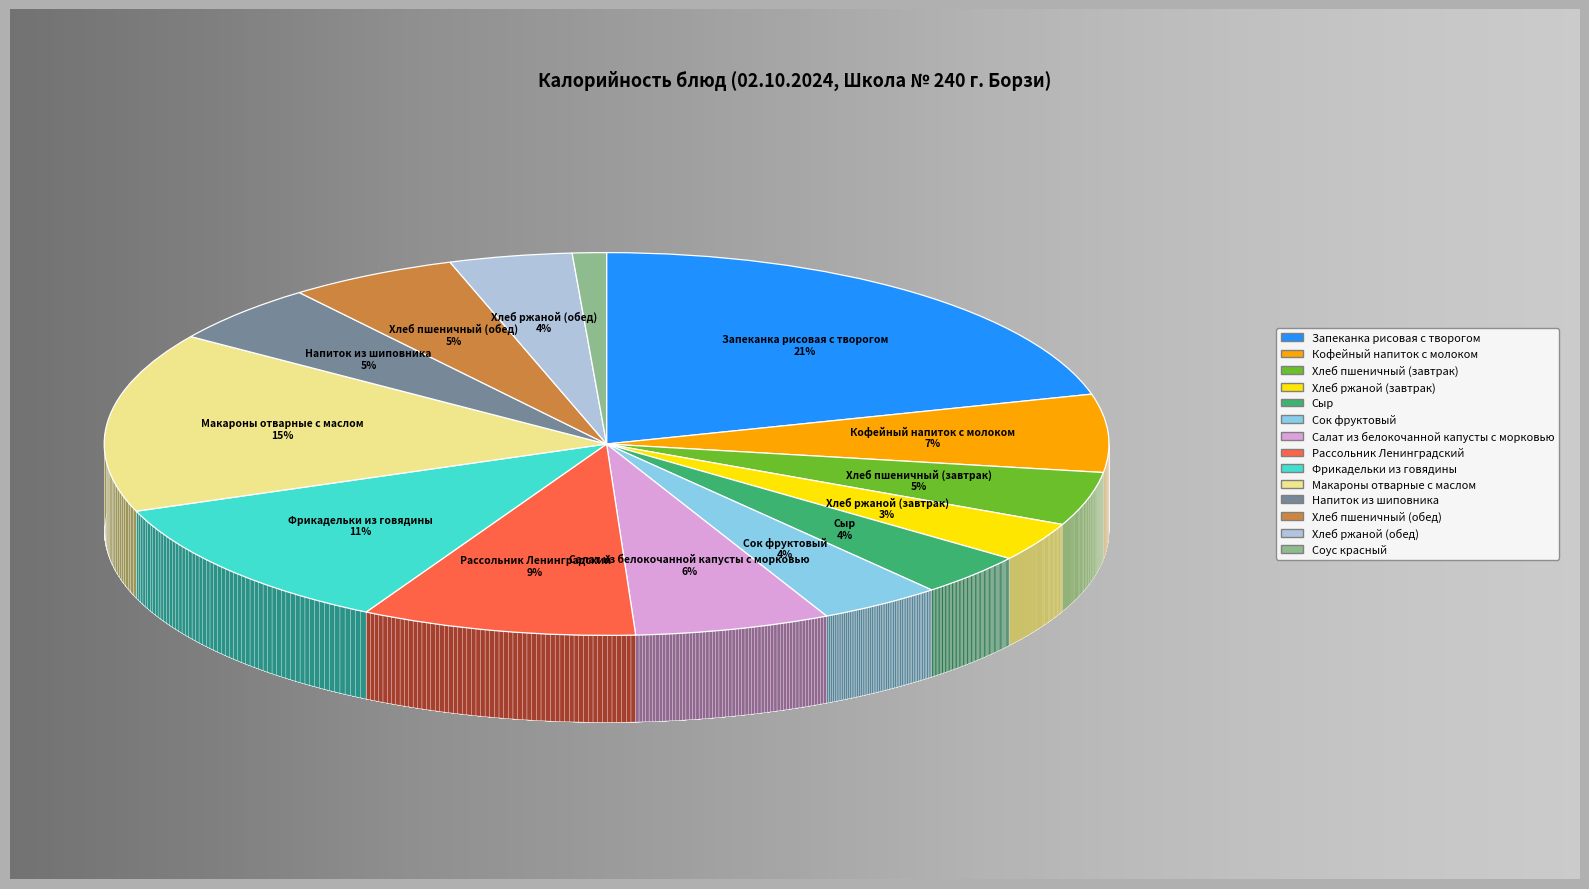

Is there any slice that represents more than half of the pie?

No